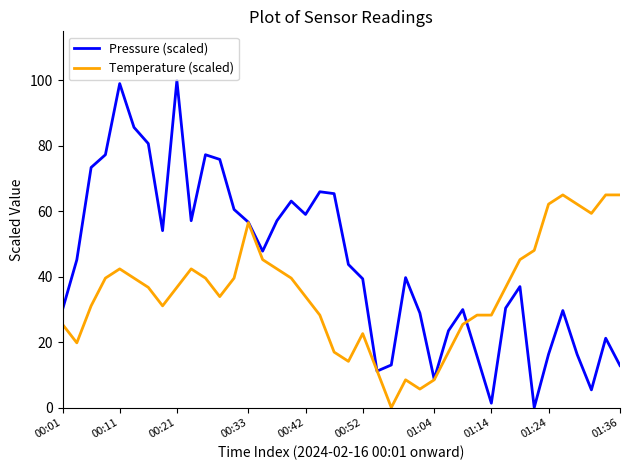

List the series in order of their overall mean, lowest first.

Temperature (scaled), Pressure (scaled)